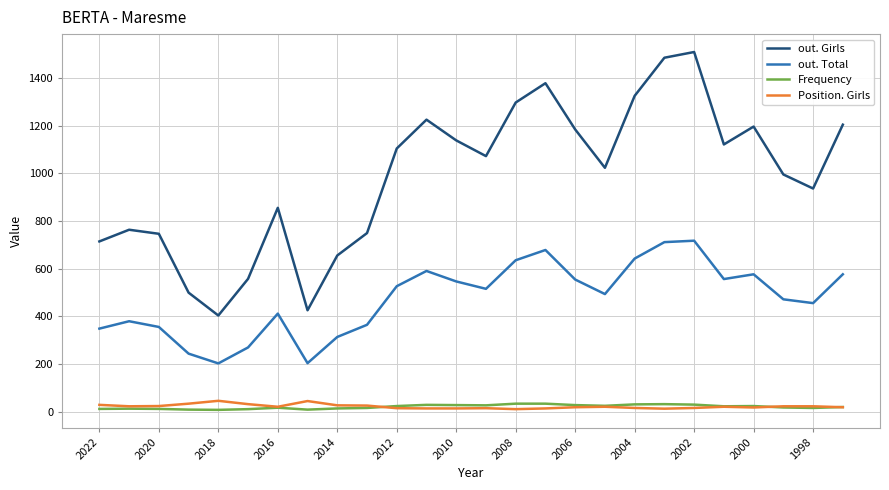

Which series has the largest range (max minus min)?

out. Girls